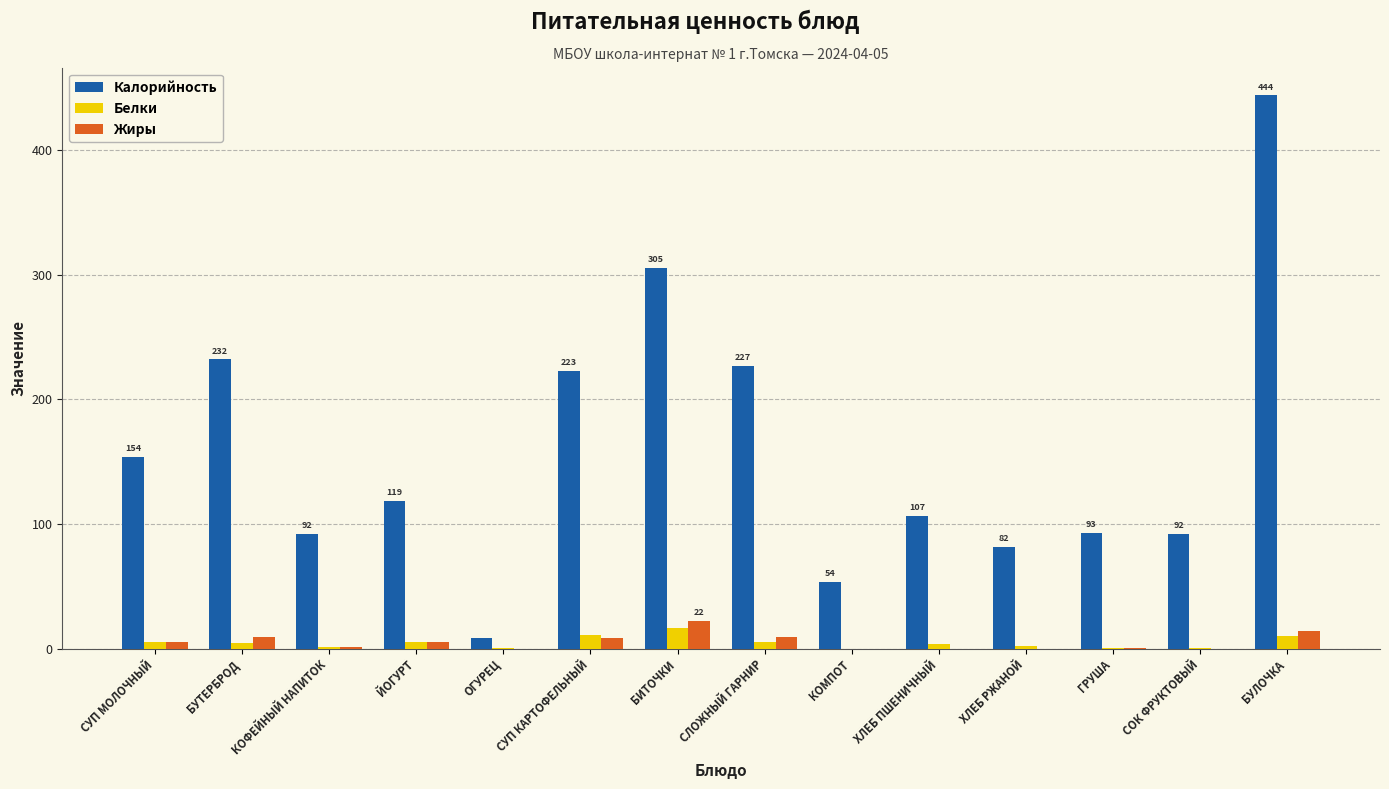

What is the sum of the Калорийность values at ОГУРЕЦ and СЛОЖНЫЙ ГАРНИР?

235.9